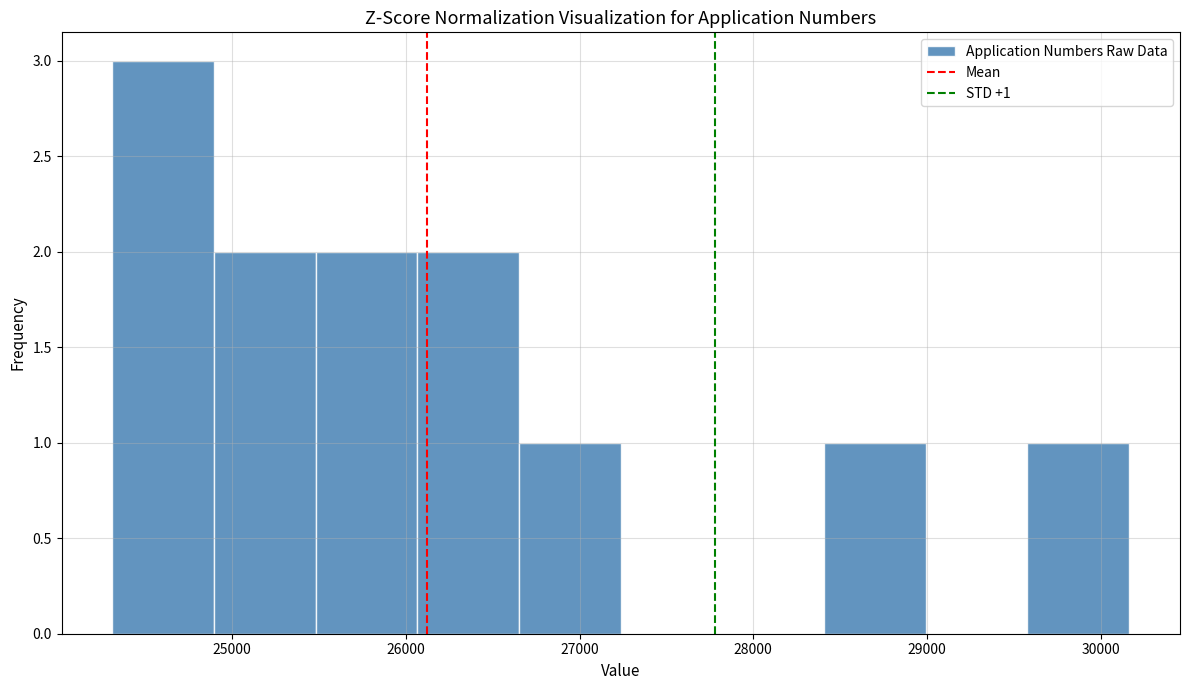

Over which range of the x-axis is the bar tallest?

24300 to 24900